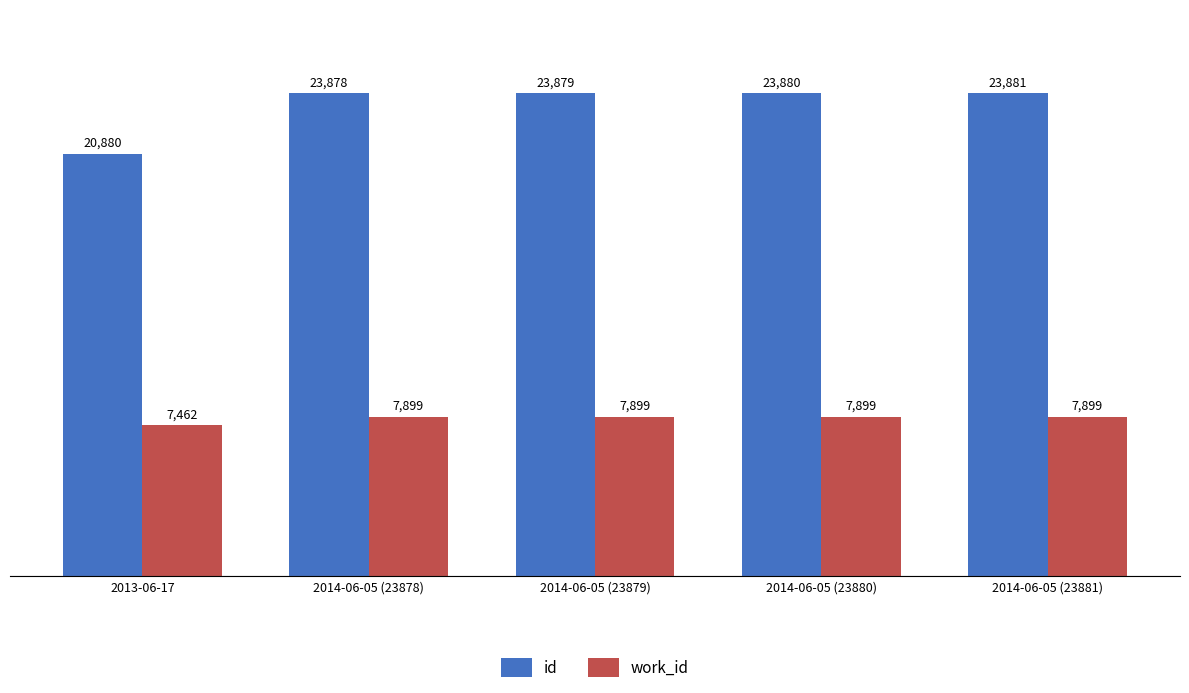

How many values in the work_id series are below 7899?

1